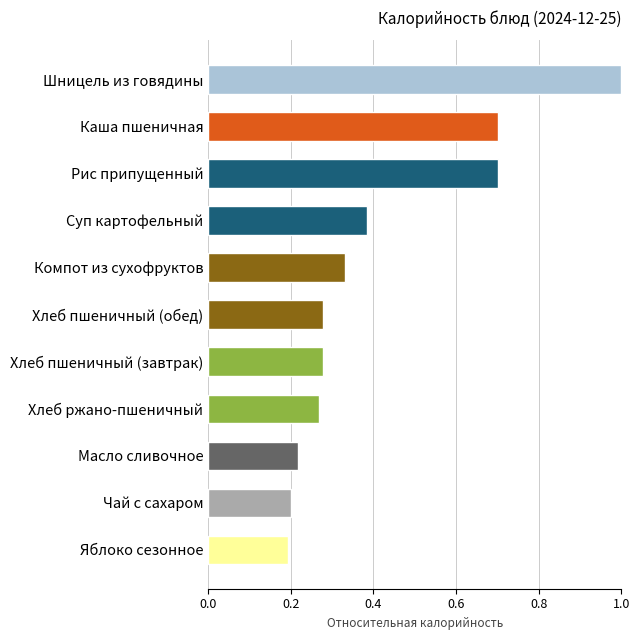

True or false: the data shows 0.4 at Хлеб пшеничный (завтрак).

False